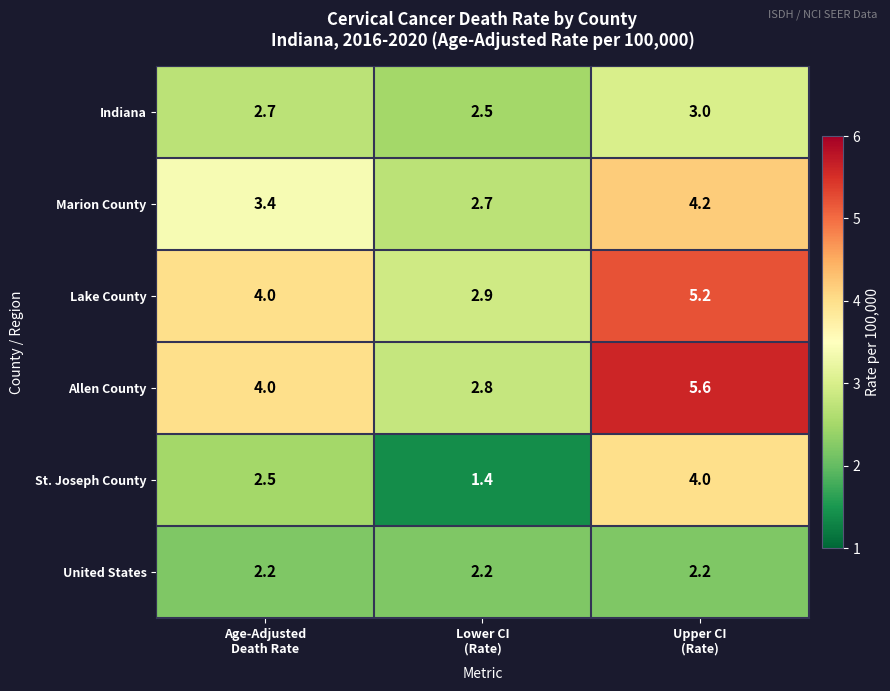

What is the minimum value shown in the chart?

1.4